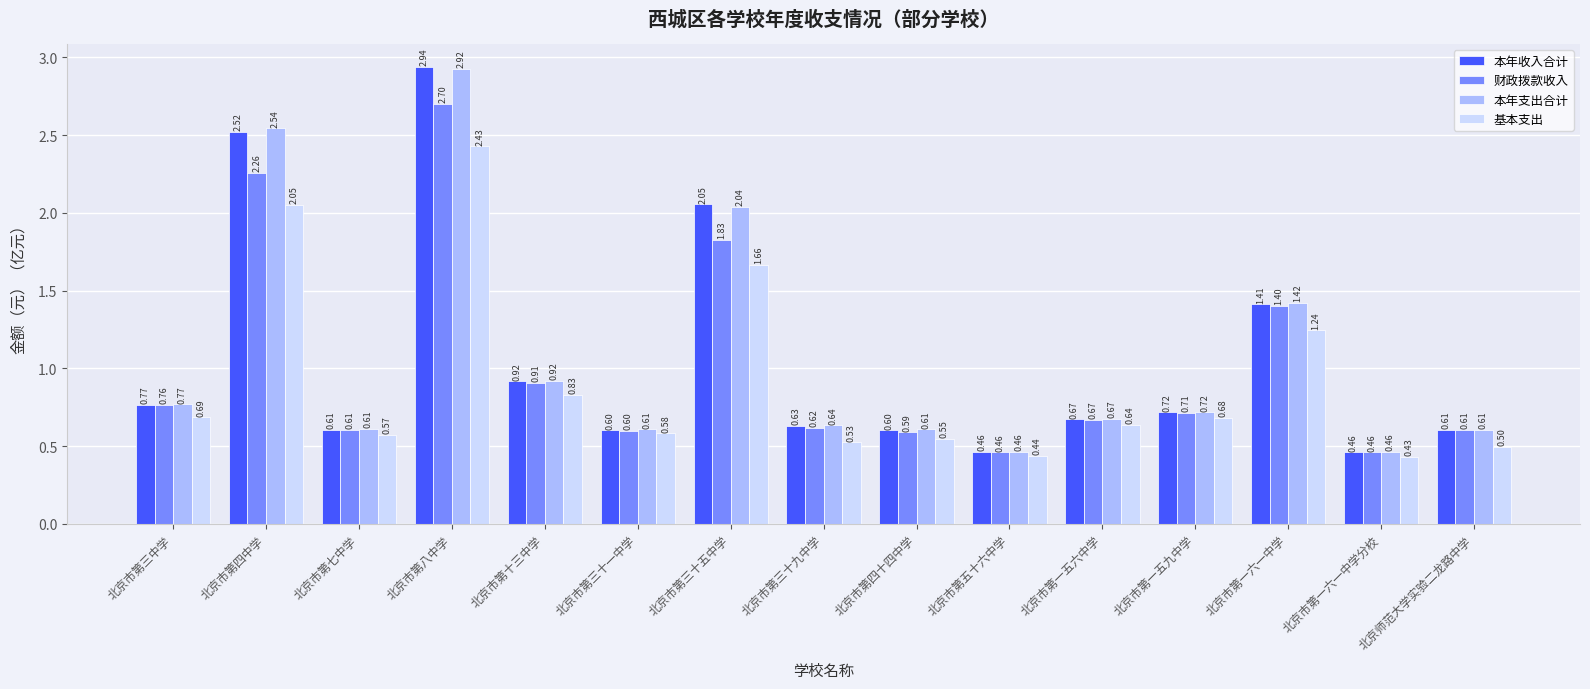

At which label does 本年收入合计 reach its peak?

北京市第八中学